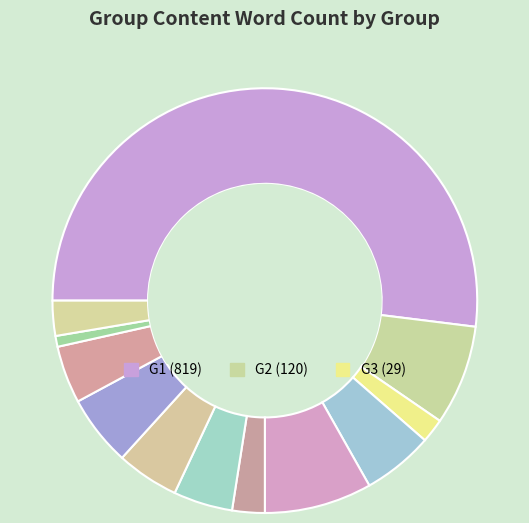

Which has a higher value, G3 or G1?

G1